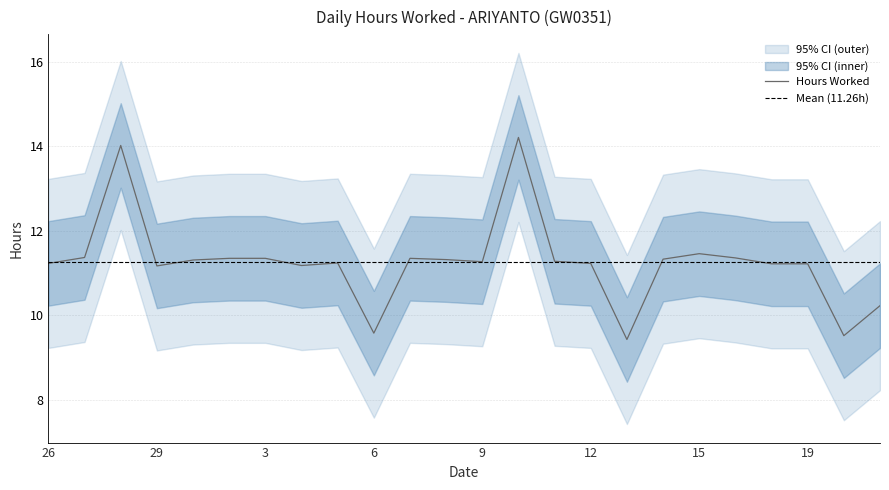

Where does the Hours Worked series first go above 11?

26